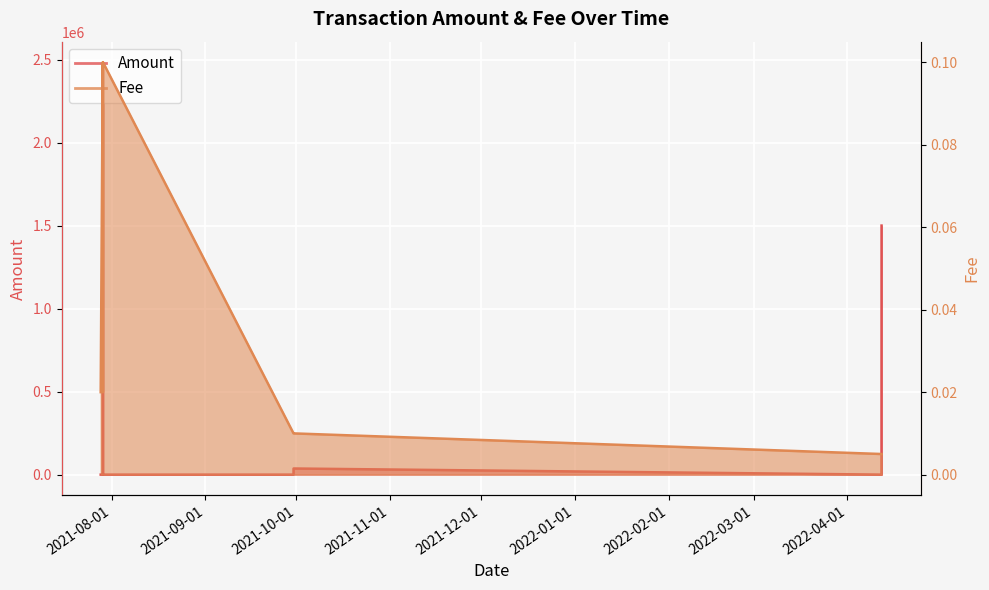

True or false: Amount has a value of 1.0 at 2022-04-12 06:18:00.

True